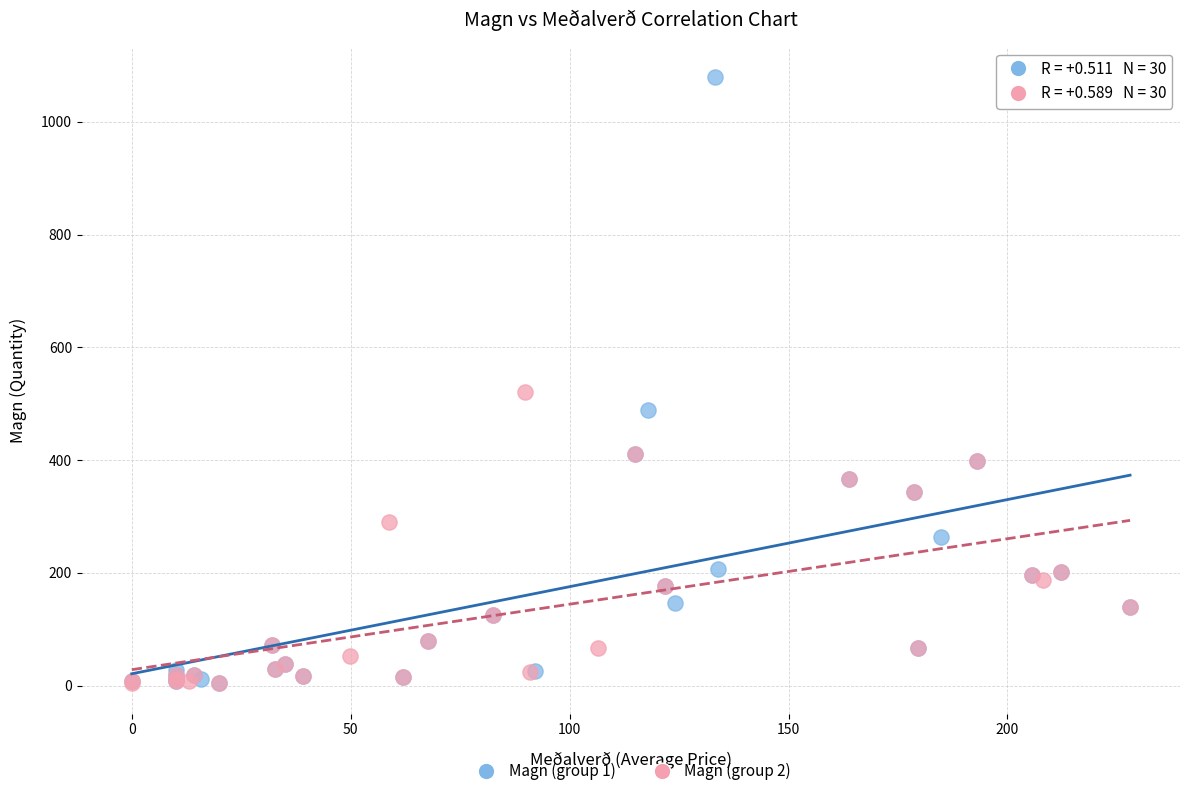

What are all the series names shown in the legend?

Magn (group 1), Magn (group 2)